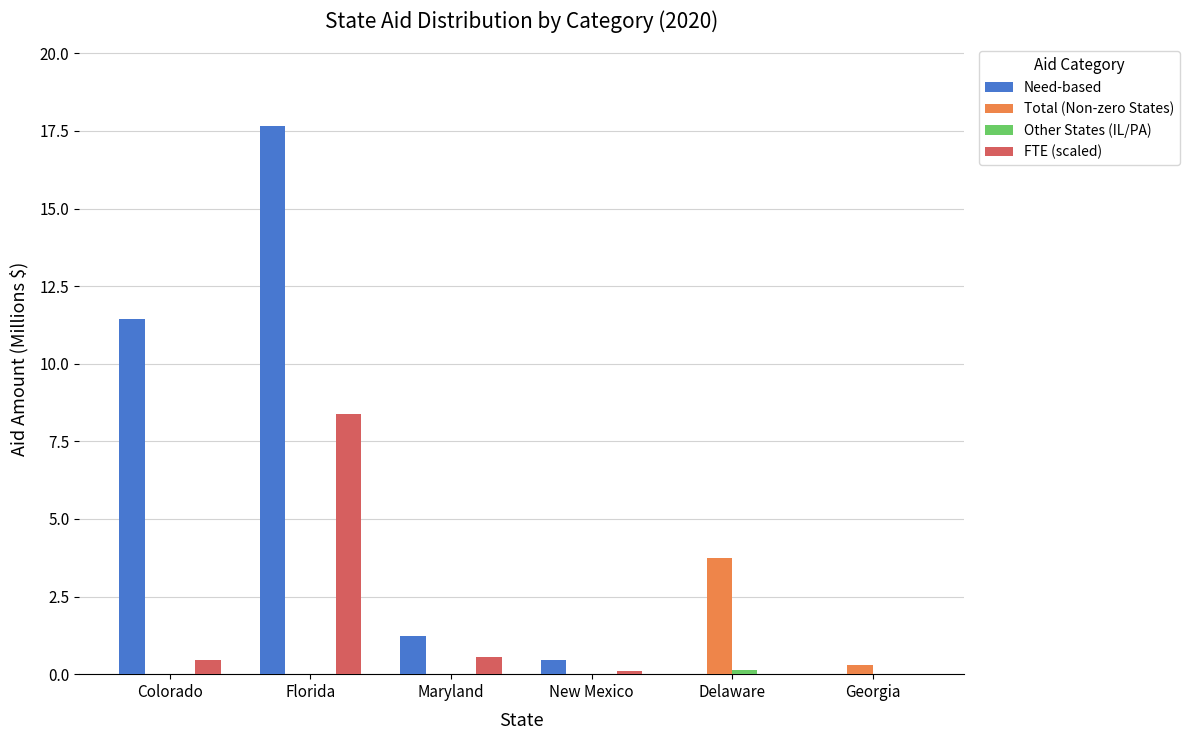

What is the average value of the Total (Non-zero States) series?

0.7